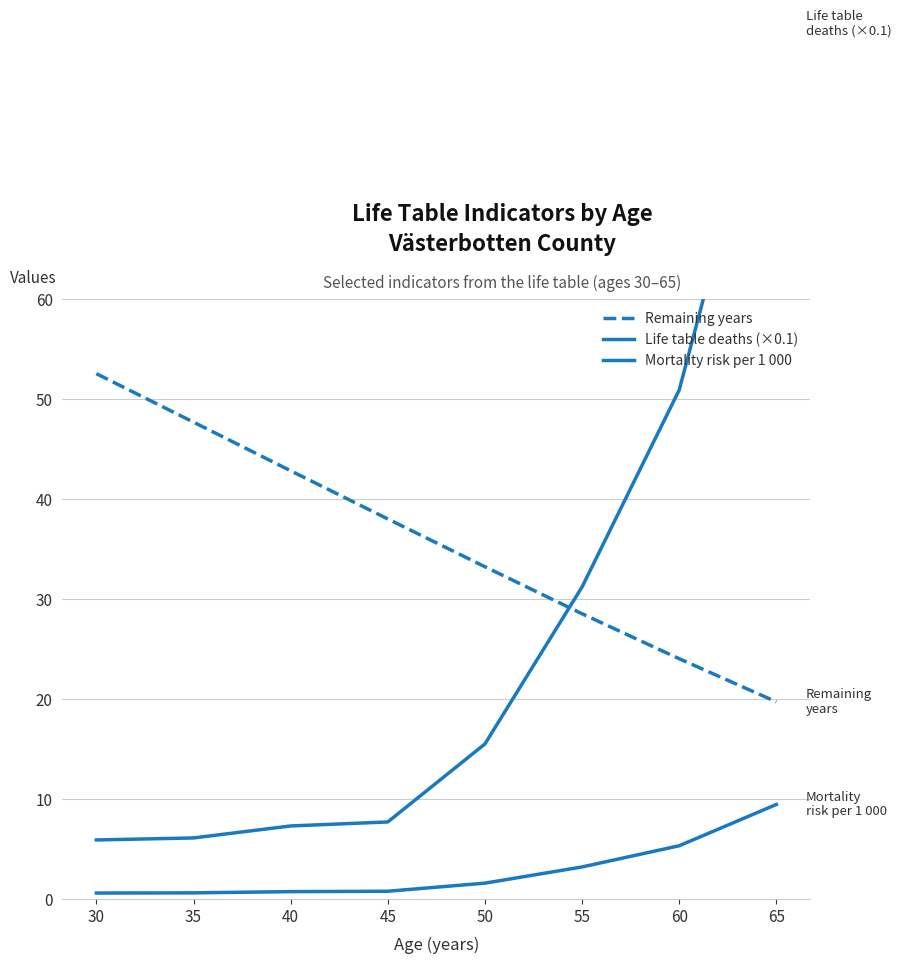

How many values in the Life table deaths (×0.1) series exceed 15?

4